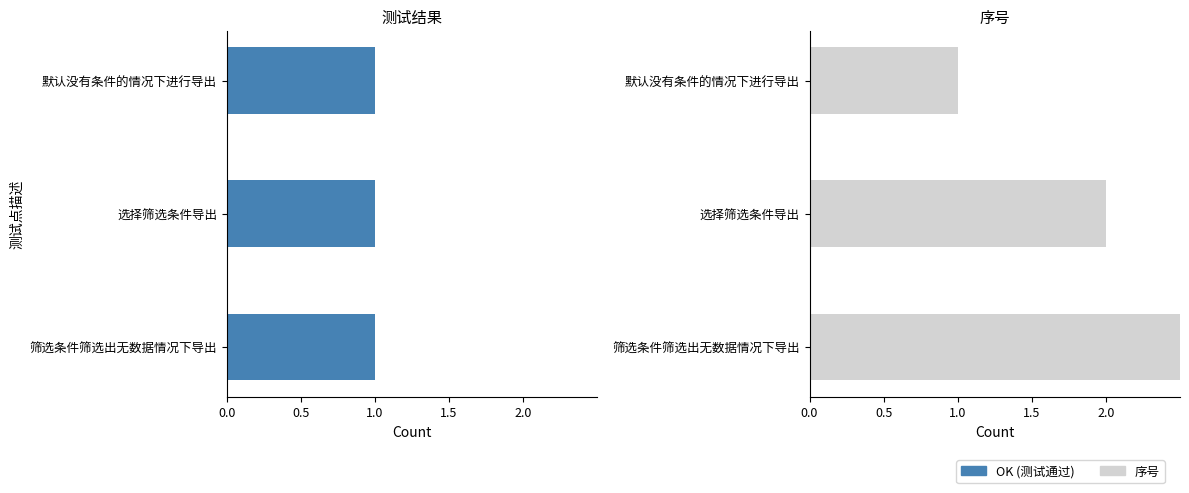

What is the average value of the 序号 series?

2.0